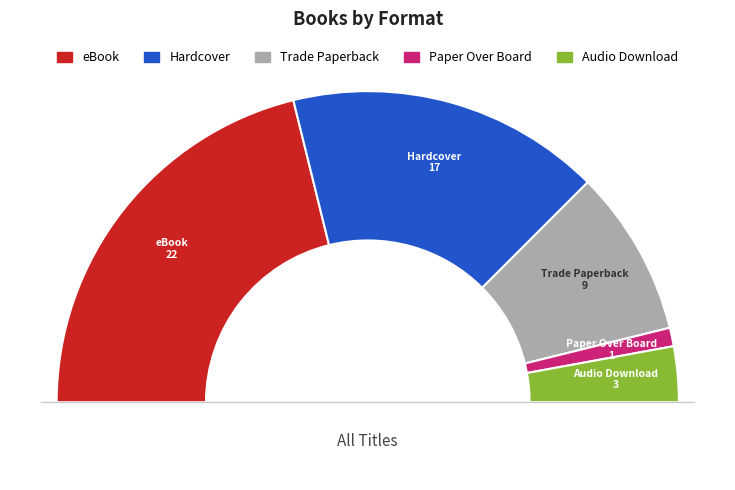

Count the number of slices in the pie.

5